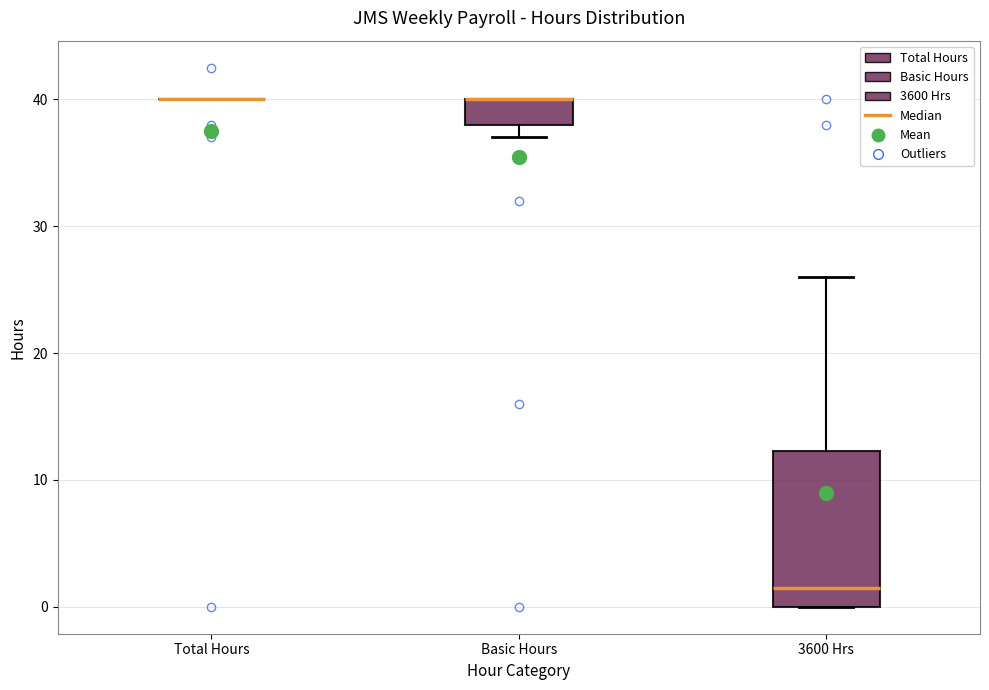

Reading left to right, transcribe this box plot: for each box, give where its median line is, the range the box spans, and where its two whiskers end, as read against the y-axis. The values are not printed on the chart, so give them approximately, as read against the axis.

Total Hours: box collapsed to a line at 40, whiskers 40 to 40
Basic Hours: median 40 (drawn on the box's upper edge), box 38 to 40, whiskers 37 to 40
3600 Hrs: median 2, box 0 to 12, whiskers 0 to 26